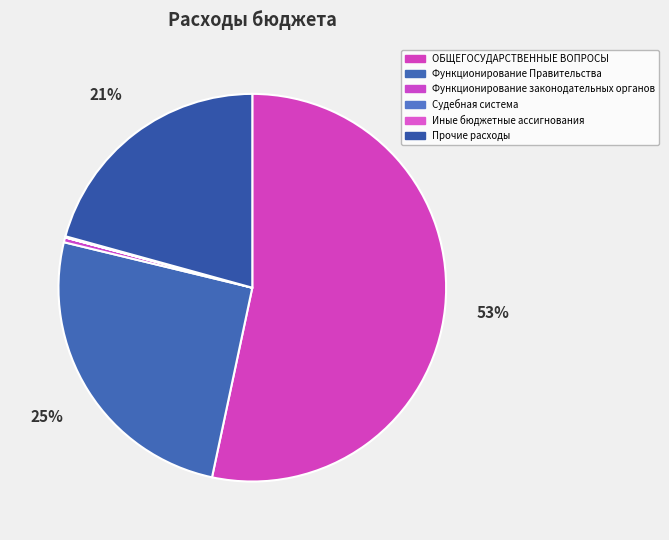

Which has a higher value, Функционирование законодательных органов or Функционирование Правительства?

Функционирование Правительства